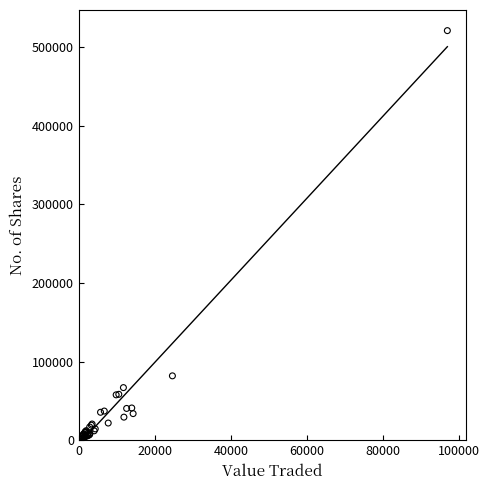

What Y value in the scatter plot is closest to 261153?

81893